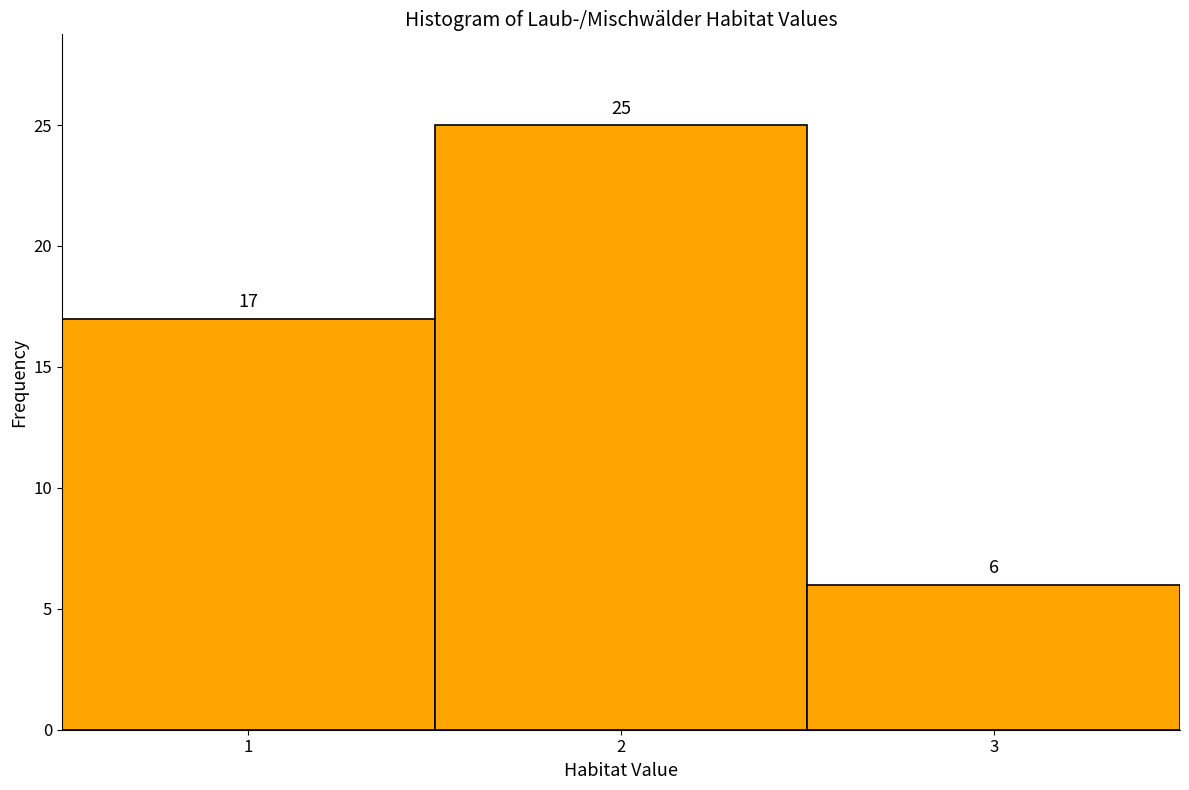

Reading left to right, list every bar in this chart as the range it spans on the x-axis followed by its height.

0.5 to 1.5: 17
1.5 to 2.5: 25
2.5 to 3.5: 6